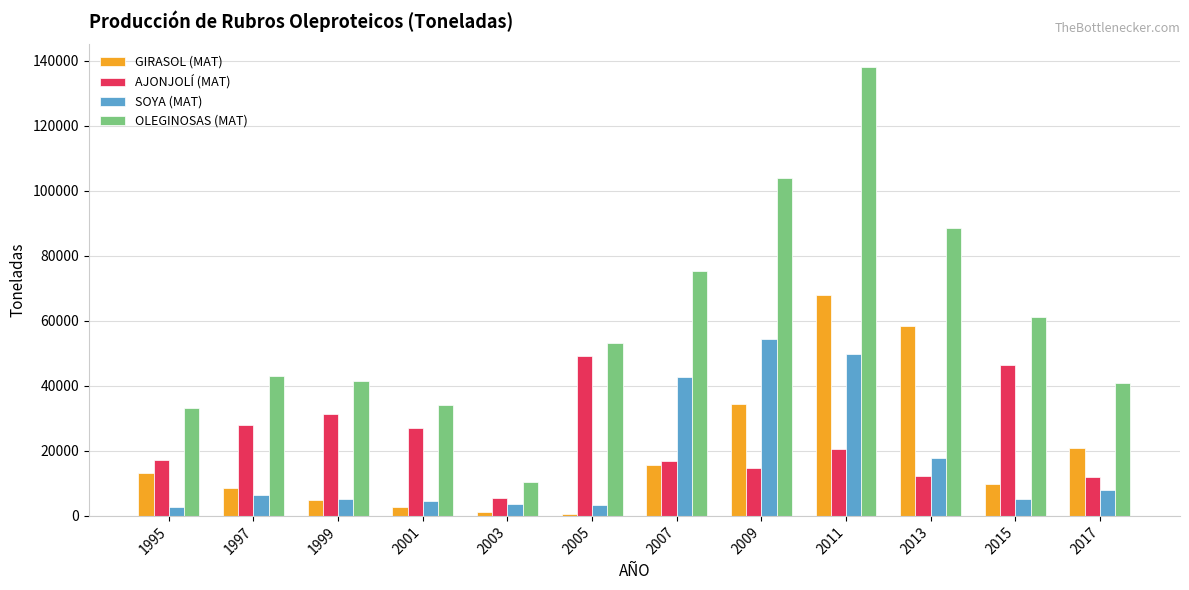

At which label does AJONJOLÍ (MAT) first exceed 20431?

1997